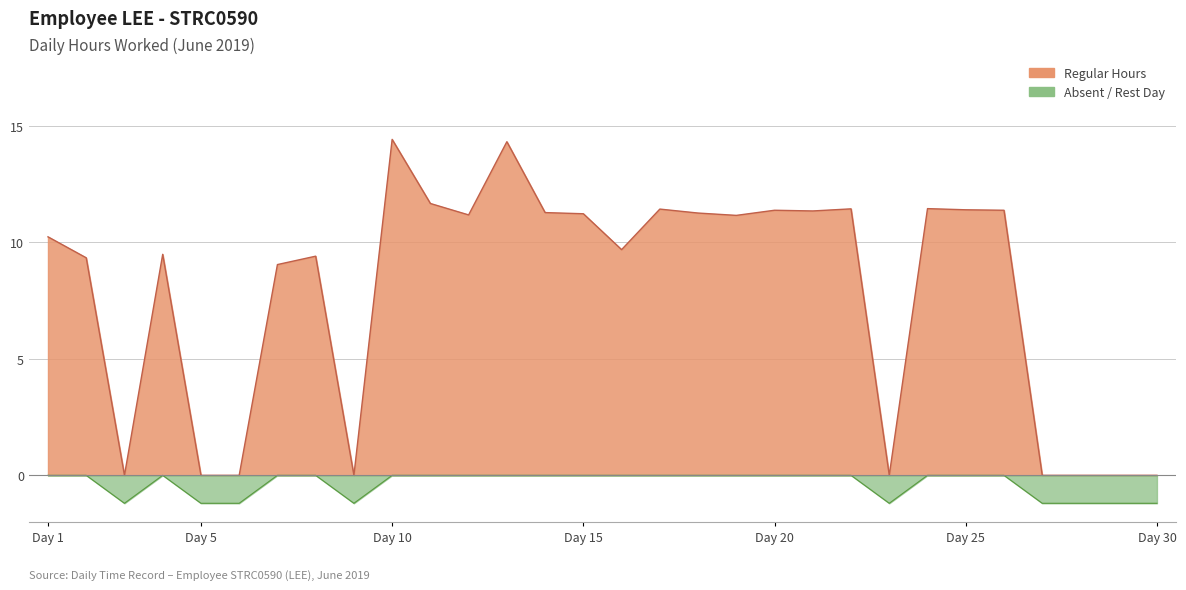

Rank the categories by value from highest to lowest.

10, 13, 11, 24, 22, 17, 25, 20, 26, 21, 14, 18, 15, 12, 19, 1, 16, 4, 8, 2, 7, 3, 5, 6, 9, 23, 27, 28, 29, 30